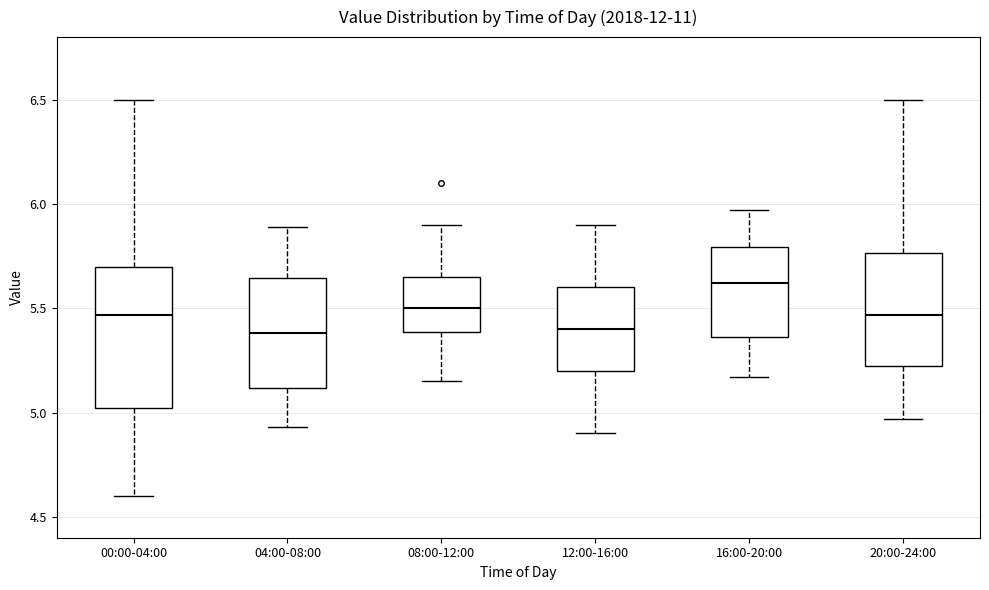

Where does the upper whisker of the box for 12:00-16:00 end on the y-axis? The values are not printed on the chart, so give them approximately, as read against the axis.

5.90